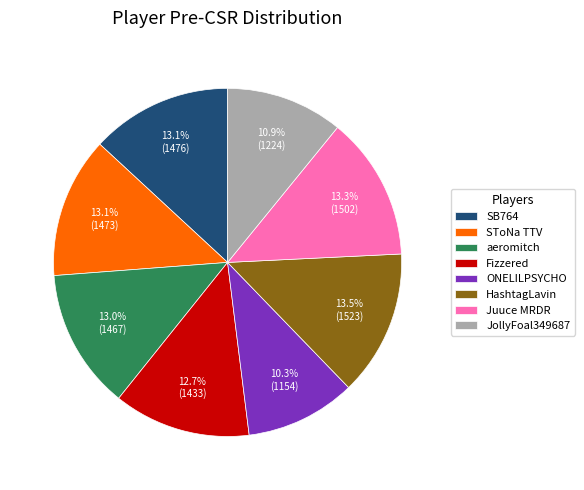

To the nearest percent, what is the difference between the Fizzered and HashtagLavin slice percentages?

1%